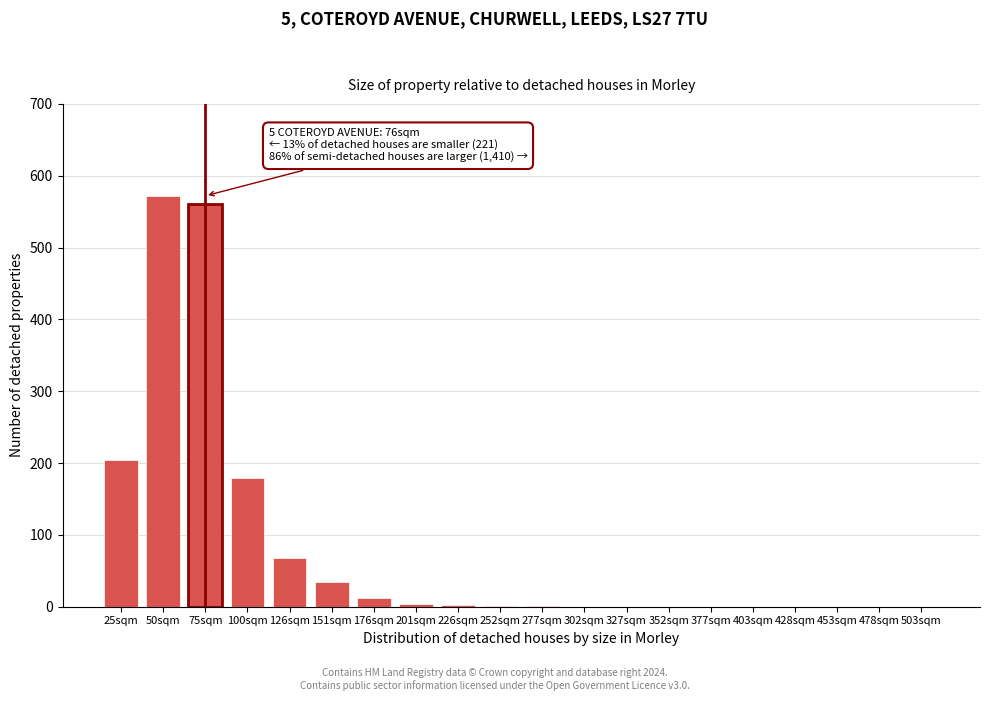

At which label is the value closest to 286?

25sqm